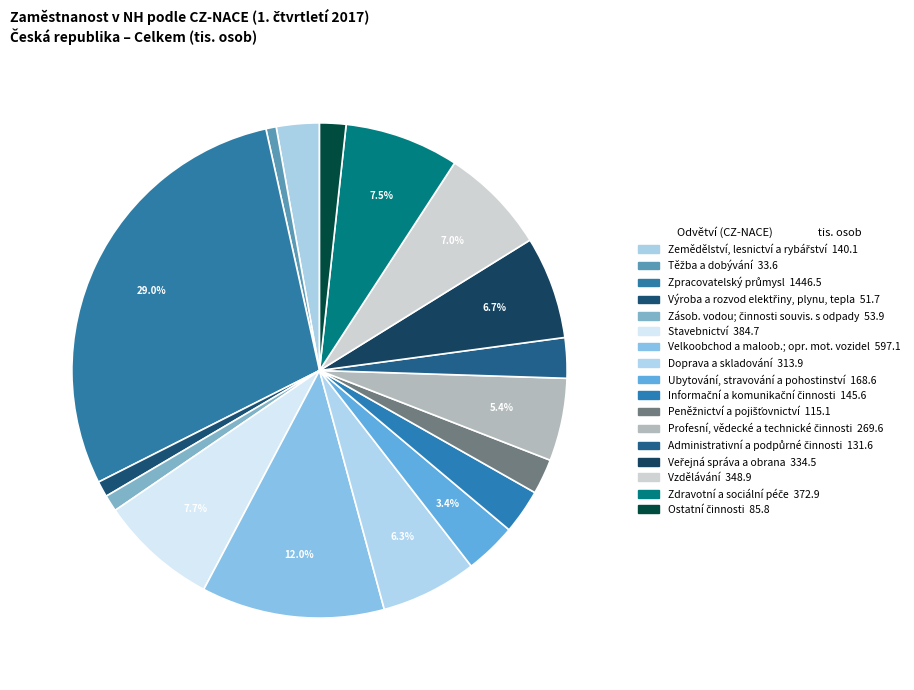

True or false: Ostatní činnosti accounts for 1% of the total.

False